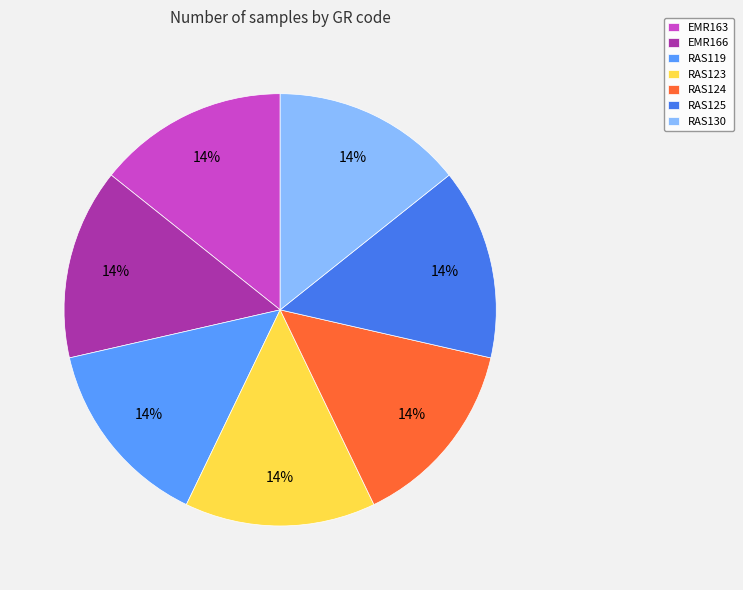

What is the ratio of the value at RAS124 to the value at RAS125?

1.0